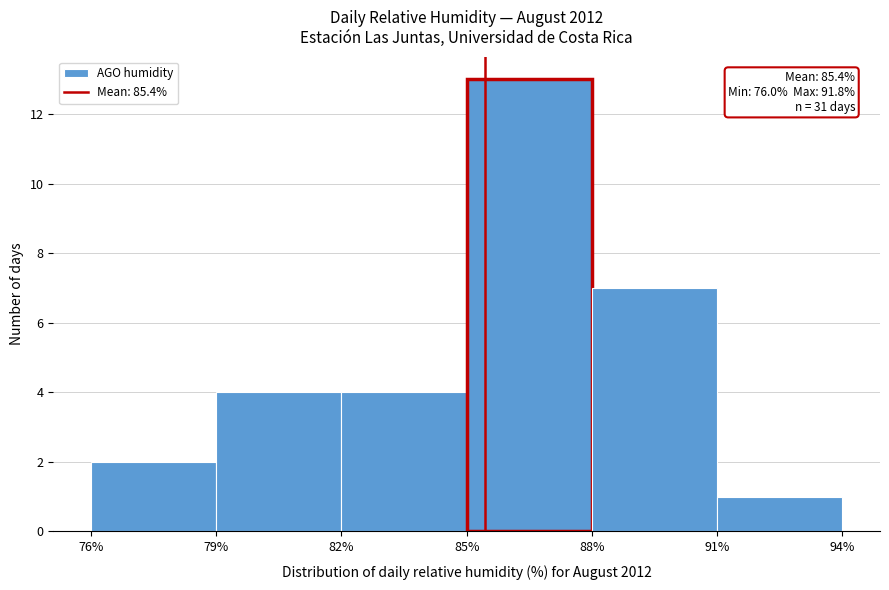

Over which range of the x-axis is the bar tallest?

85% to 88%